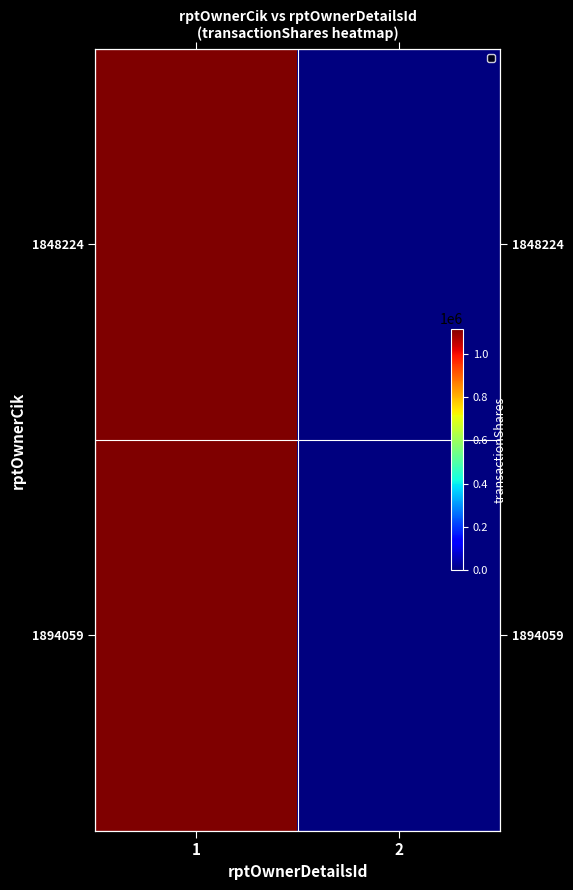

Which category has the highest value in the 1894059 series?

1